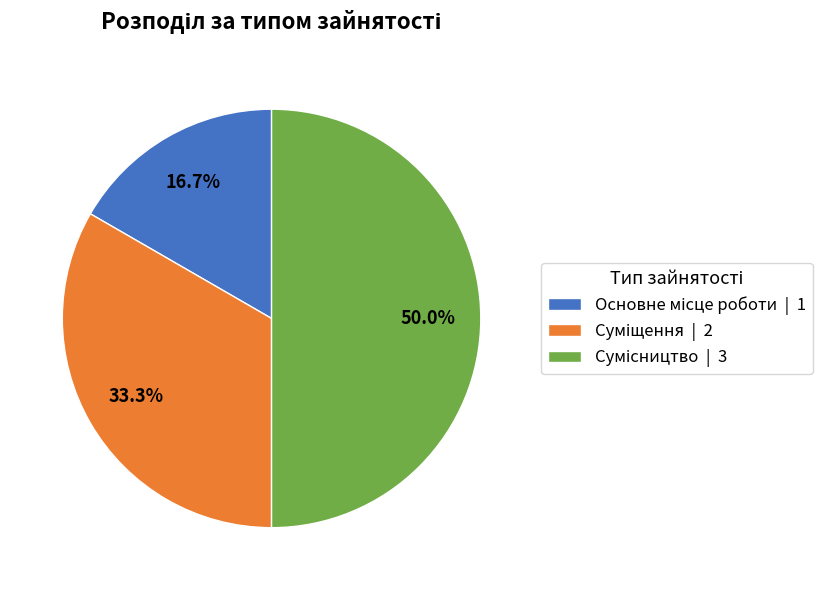

How many segments does this pie chart have?

3